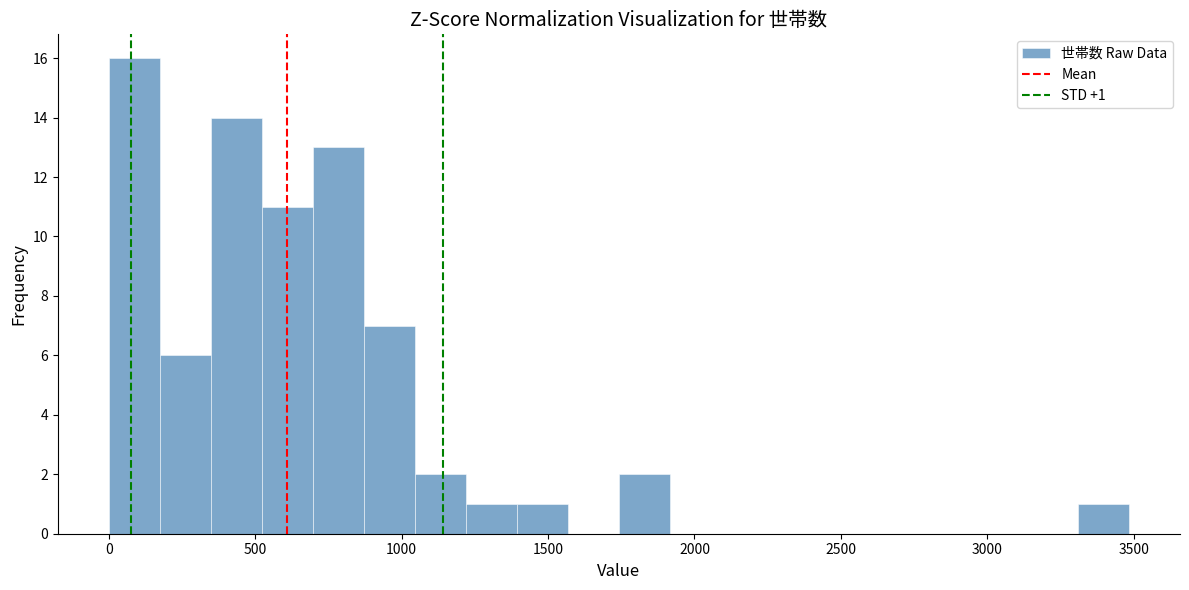

Around what value on the x-axis is the tallest bar? Give the approximate position of its centre, as read against the axis.

100